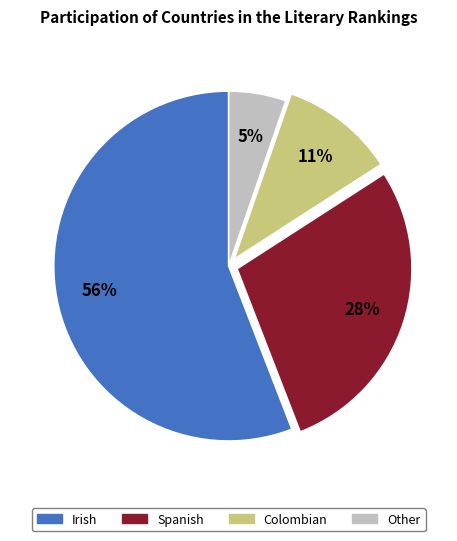

Which has a higher value, Spanish or Irish?

Irish